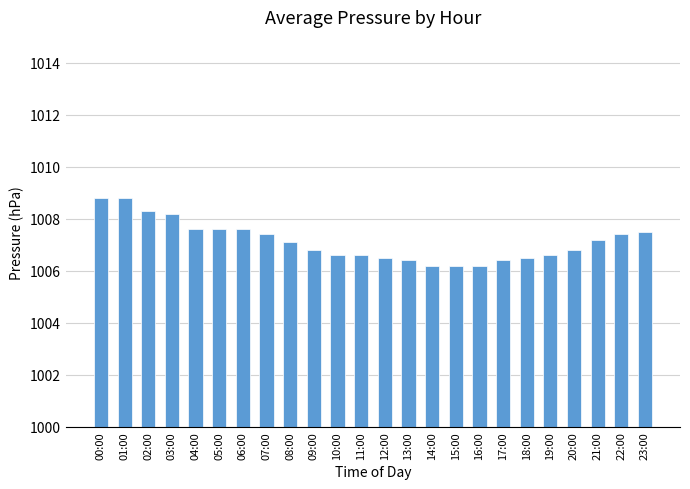

Reading right to left, what are all the values shown in this chart?

23:00=1007.5	22:00=1007.4	21:00=1007.2	20:00=1006.8	19:00=1006.6	18:00=1006.5	17:00=1006.4	16:00=1006.2	15:00=1006.2	14:00=1006.2	13:00=1006.4	12:00=1006.5	11:00=1006.6	10:00=1006.6	09:00=1006.8	08:00=1007.1	07:00=1007.4	06:00=1007.6	05:00=1007.6	04:00=1007.6	03:00=1008.2	02:00=1008.3	01:00=1008.8	00:00=1008.8